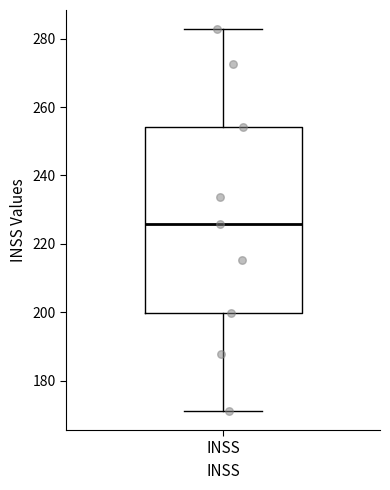

Read this box plot against the y-axis: the position of the median line, the range covered by the box, and the ends of both whiskers. The values are not printed on the chart, so give them approximately, as read against the axis.

median 226, box 200 to 254, whiskers 172 to 282